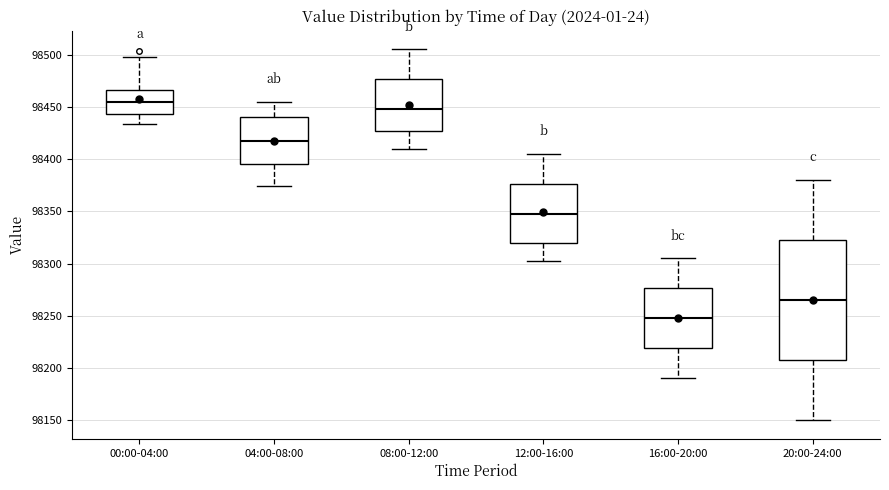

Which box has the lowest median line?

16:00-20:00